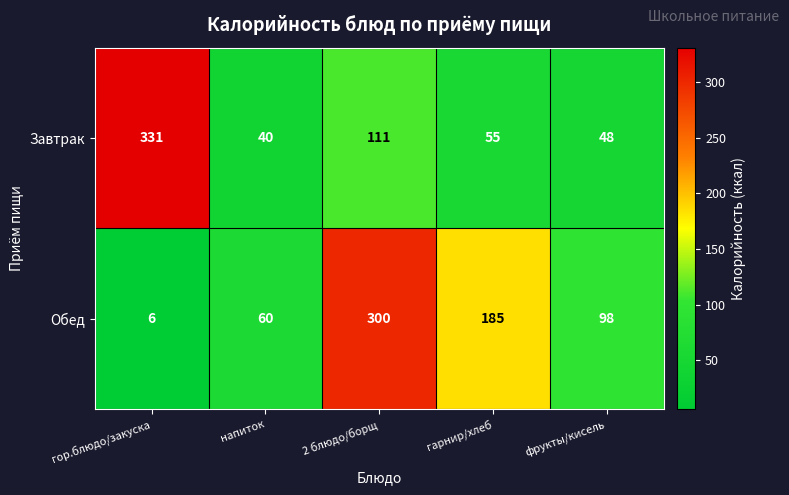

Rank the series by their maximum value, from highest to lowest.

Завтрак, Обед